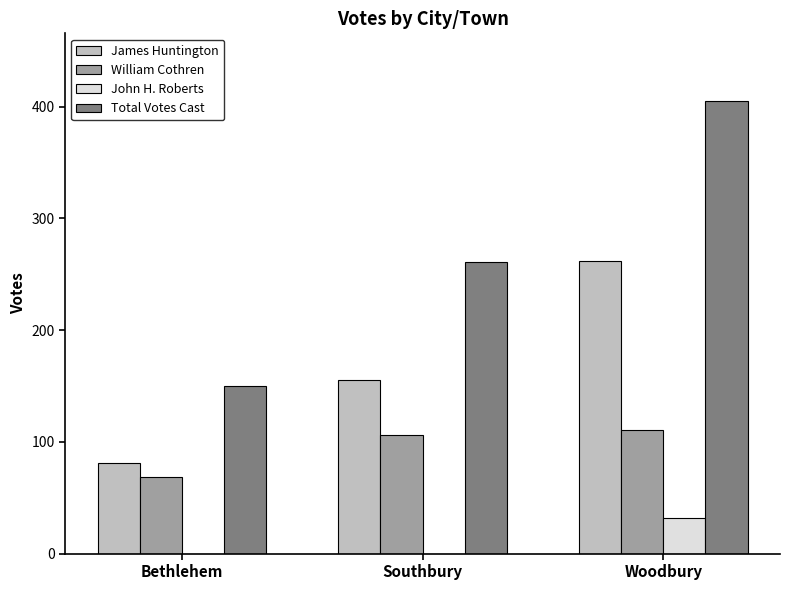

Where is William Cothren nearest to the value 90?

Southbury